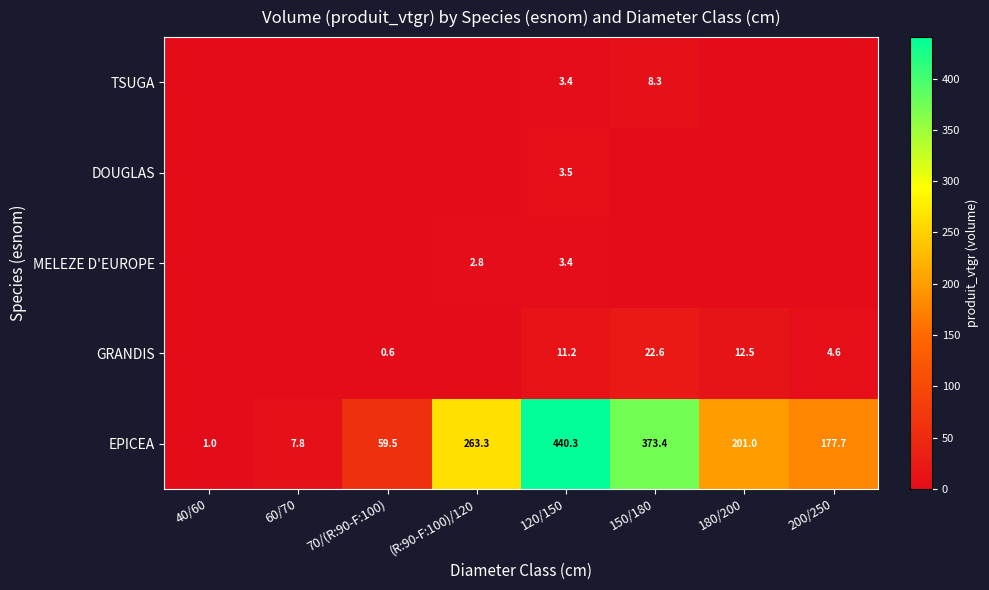

What is the total value across all series at 120/150?

461.8